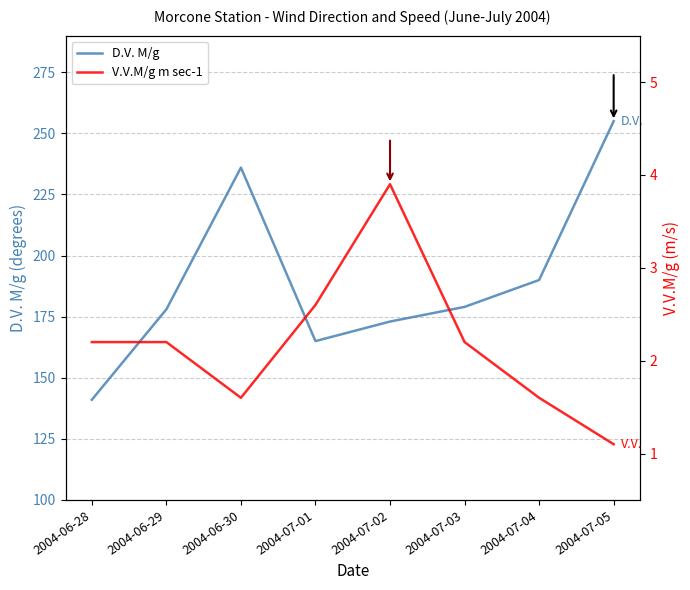

List the series in order of their overall mean, lowest first.

V.V.M/g m sec-1, D.V. M/g